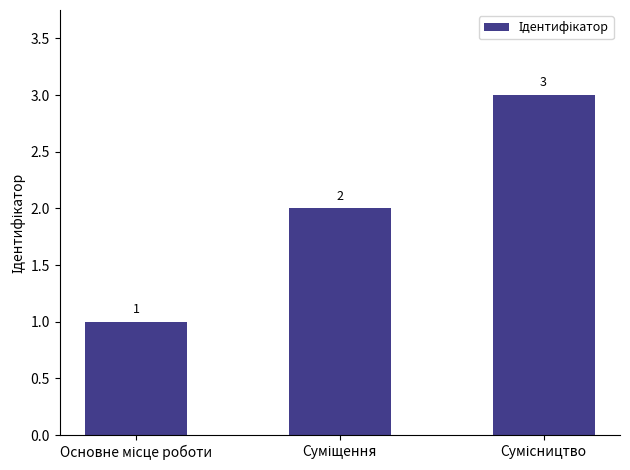

What is the maximum value shown in the chart?

3